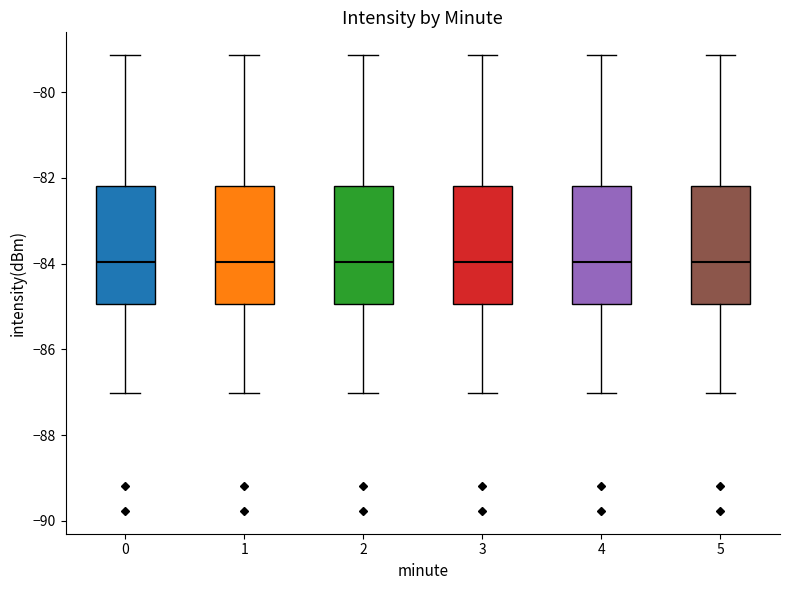

Reading left to right, read every box against the y-axis: the position of its median line, the range the box covers, and the ends of its whiskers. The values are not printed on the chart, so give them approximately, as read against the axis.

0: median -84.0, box -85.0 to -82.2, whiskers -87.0 to -79.2
1: median -84.0, box -85.0 to -82.2, whiskers -87.0 to -79.2
2: median -84.0, box -85.0 to -82.2, whiskers -87.0 to -79.2
3: median -84.0, box -85.0 to -82.2, whiskers -87.0 to -79.2
4: median -84.0, box -85.0 to -82.2, whiskers -87.0 to -79.2
5: median -84.0, box -85.0 to -82.2, whiskers -87.0 to -79.2